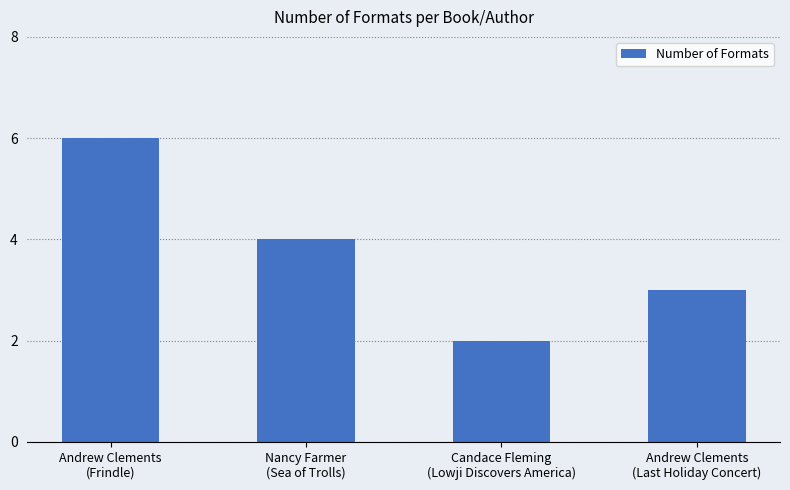

Between Andrew Clements
(Last Holiday Concert) and Andrew Clements
(Frindle), which is larger?

Andrew Clements
(Frindle)